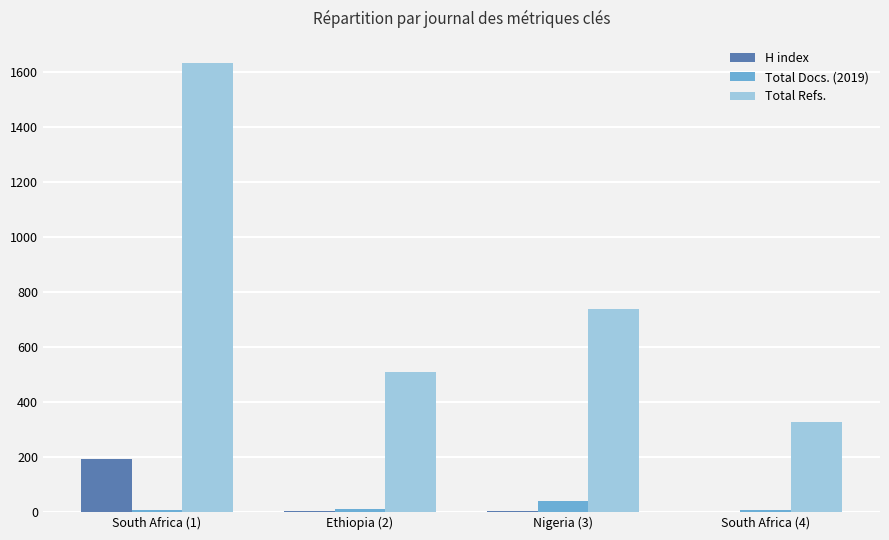

Which series changed the most between South Africa (1) and Nigeria (3)?

Total Refs.